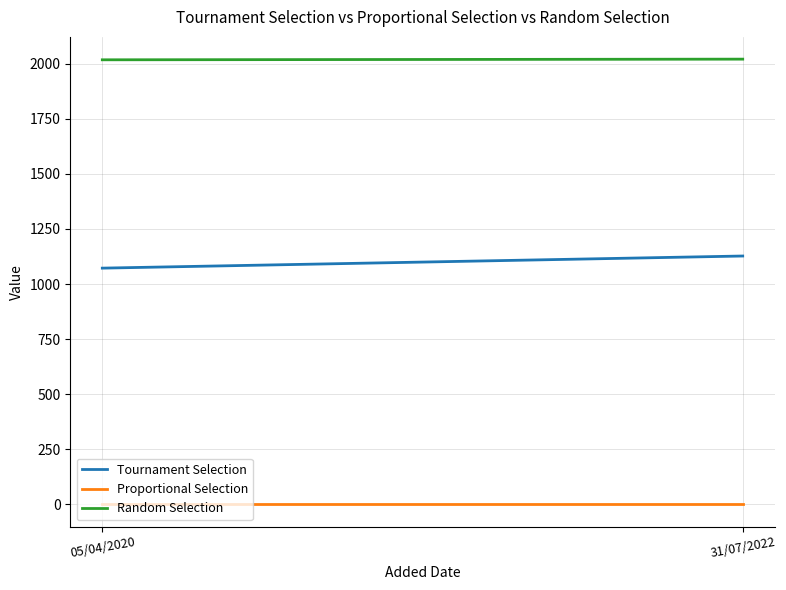

The Random Selection series shows 2020 at 31/07/2022. True or false?

True